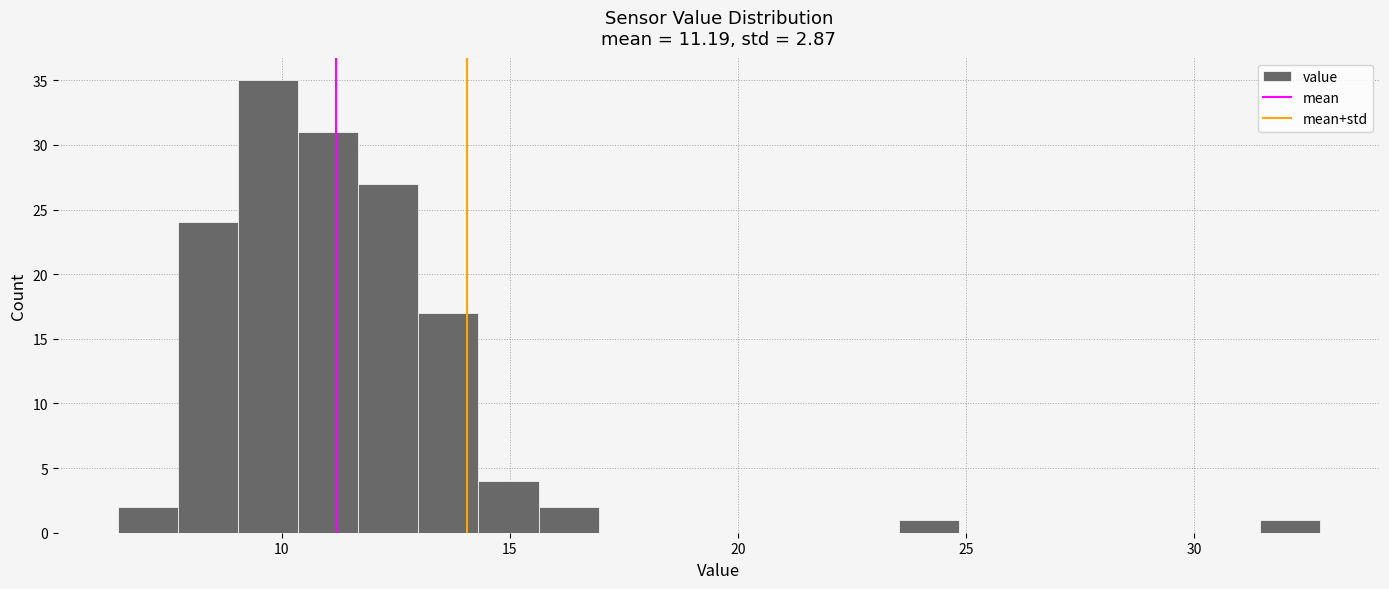

Read against the x-axis, roughly where is the centre of the tallest bar?

9.5